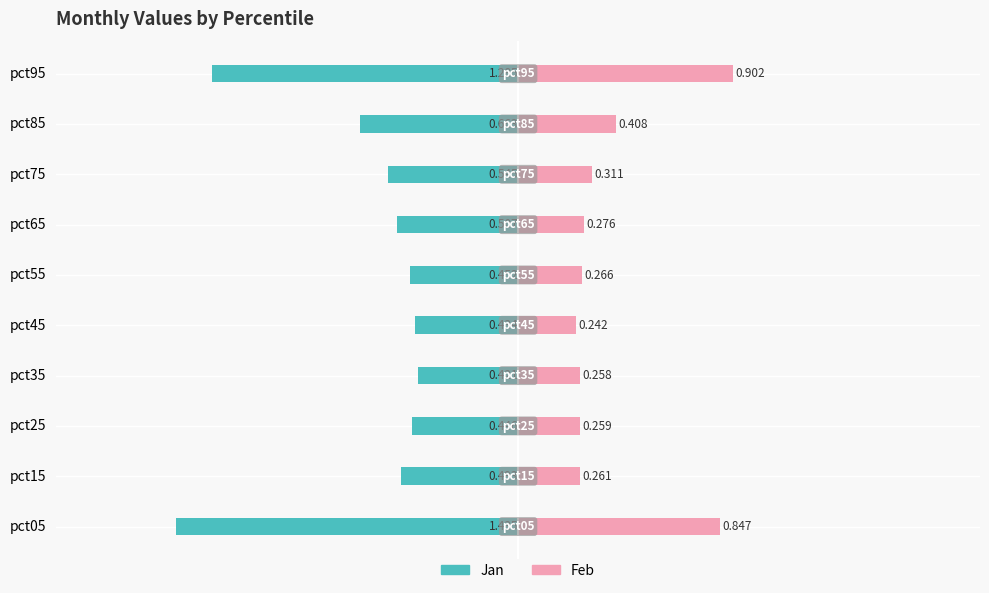

What are all the series names shown in the legend?

Jan, Feb